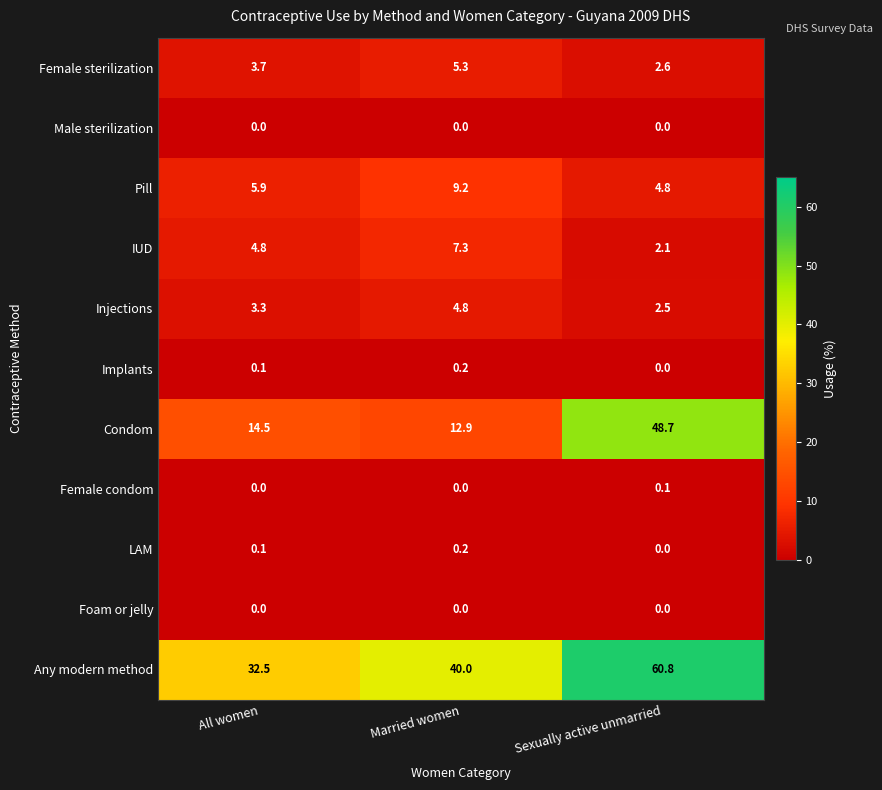

The value of Male sterilization at Sexually active unmarried is 0.0. True or false?

True